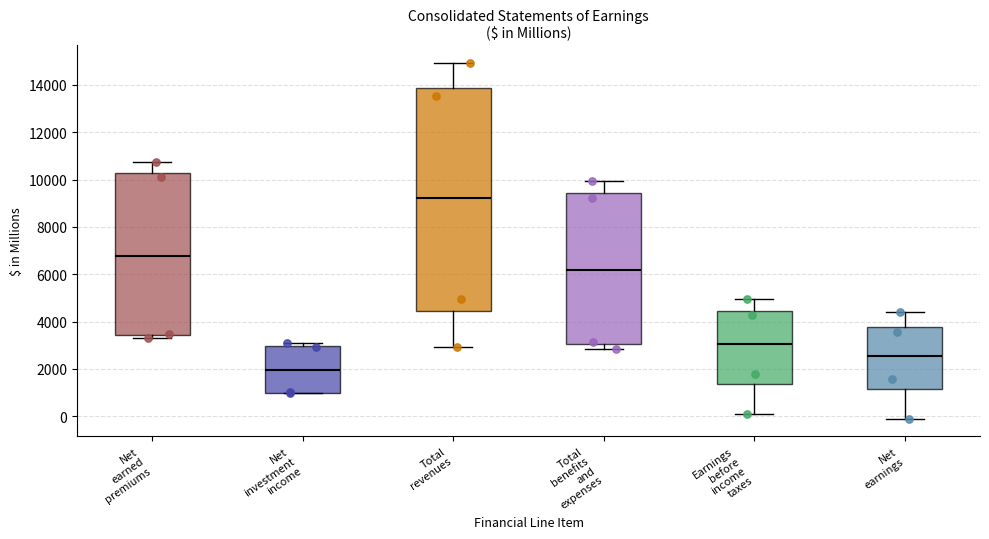

Reading left to right, read every box against the y-axis: the position of its median line, the range the box covers, and the ends of its whiskers. The values are not printed on the chart, so give them approximately, as read against the axis.

Net earned premiums: median 6800, box 3400 to 10200, whiskers 3400 (just below the box's lower edge) to 10800
Net investment income: median 2000, box 1000 to 3000, whiskers 1000 to 3200
Total revenues: median 9200, box 4400 to 13800, whiskers 3000 to 15000
Total benefits and expenses: median 6200, box 3000 to 9400, whiskers 2800 to 10000
Earnings before income taxes: median 3000, box 1400 to 4400, whiskers 0 to 5000
Net earnings: median 2600, box 1200 to 3800, whiskers 0 to 4400